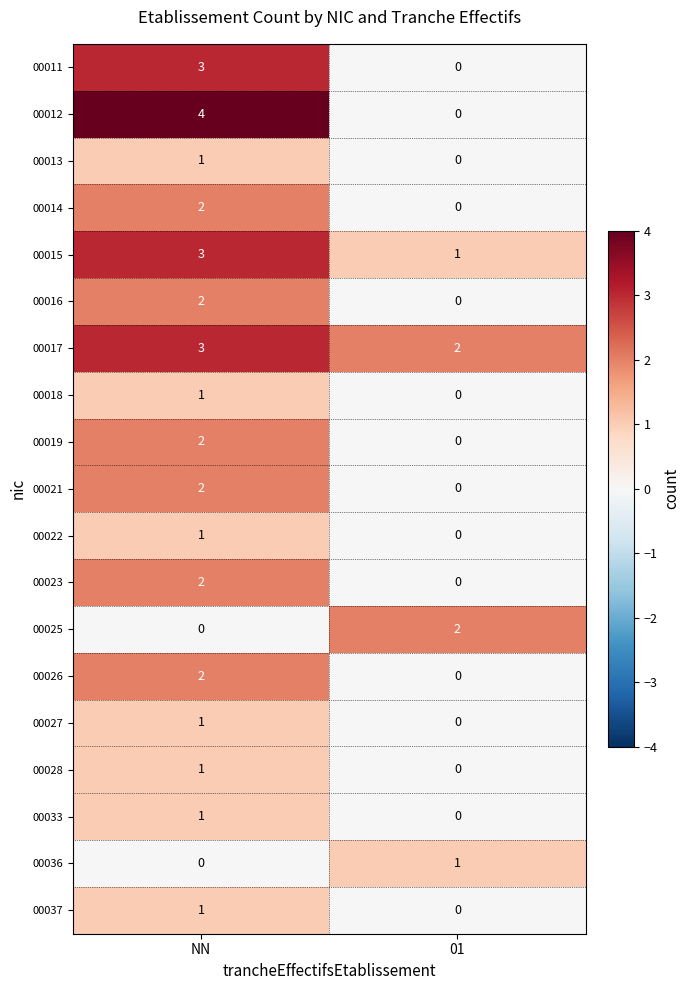

Is the value of 00037 at 01 greater than the value of 00033 at NN?

No